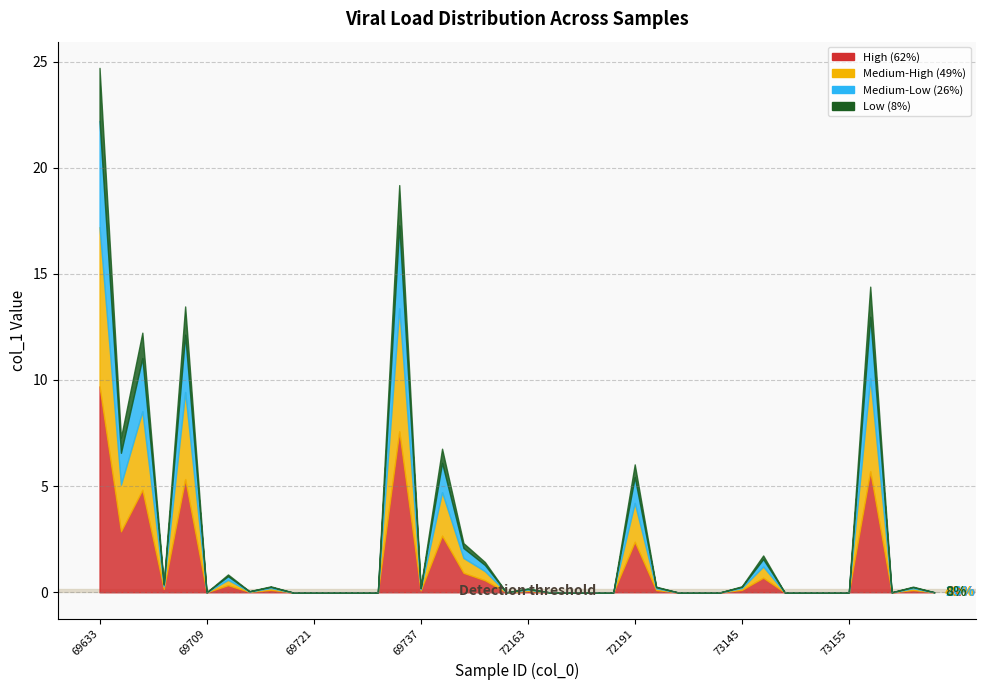

Does the chart display data point markers on the line(s)?

No